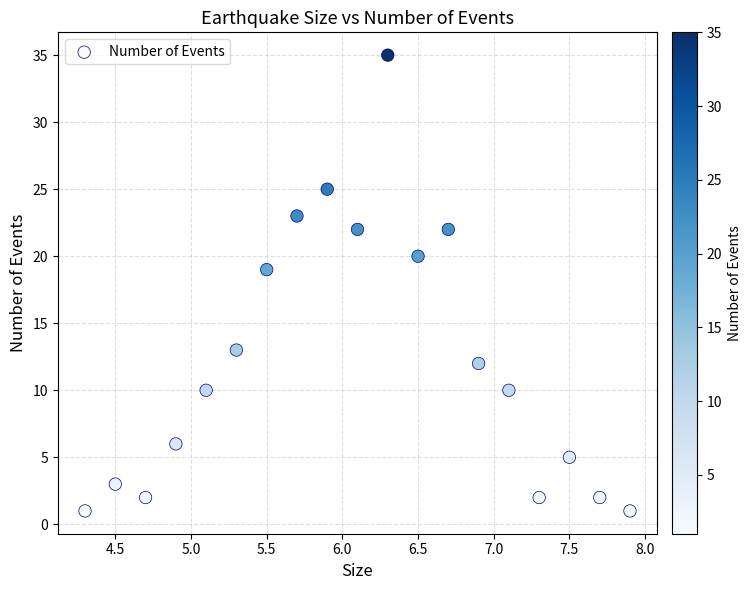

What is the range of Y values (max minus min)?

34